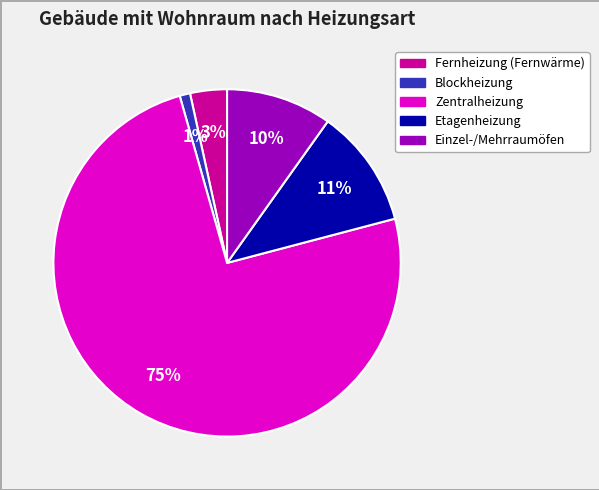

To the nearest percent, what is the combined percentage of Etagenheizung and Blockheizung?

12%